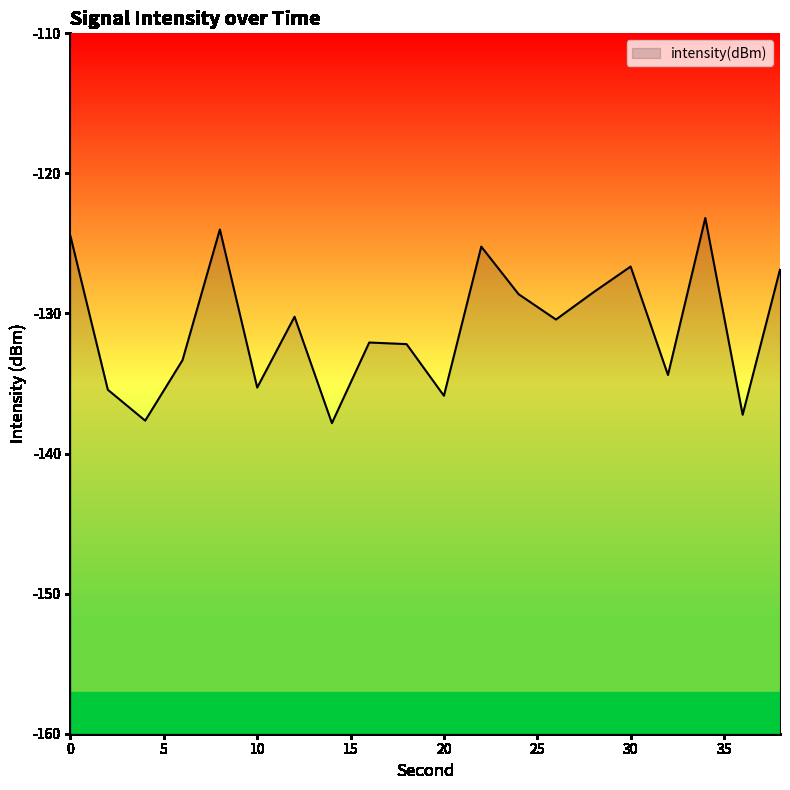

Rank the categories by value from highest to lowest.

34, 8, 0, 22, 30, 38, 28, 24, 12, 26, 16, 18, 6, 32, 10, 2, 20, 36, 4, 14